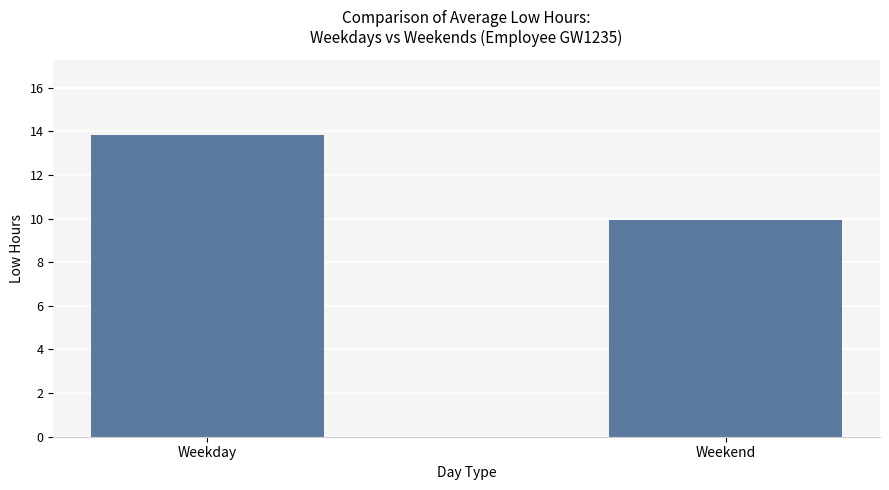

What is the ratio of the value at Weekend to the value at Weekday?

0.7